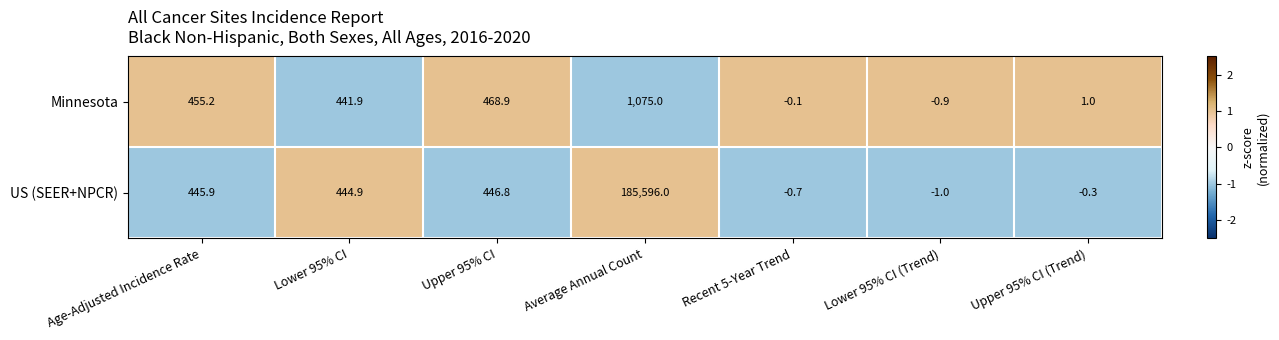

At how many categories does at least one series exceed 0?

5